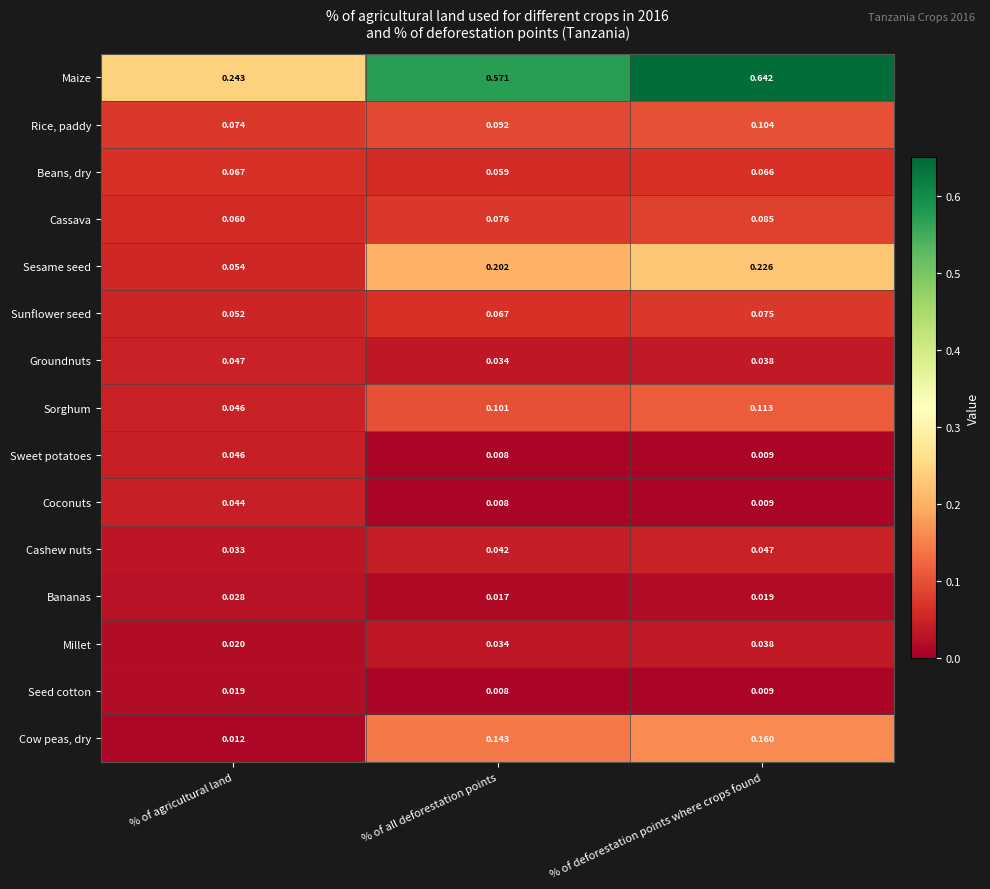

Which label corresponds to the smallest value in the chart?

% of all deforestation points